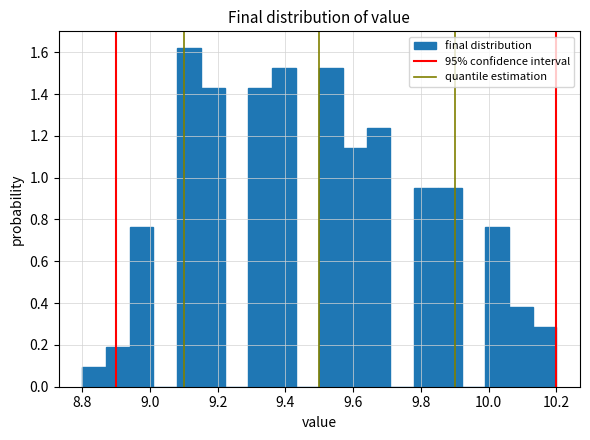

Around what value on the x-axis is the tallest bar? Give the approximate position of its centre, as read against the axis.

9.12